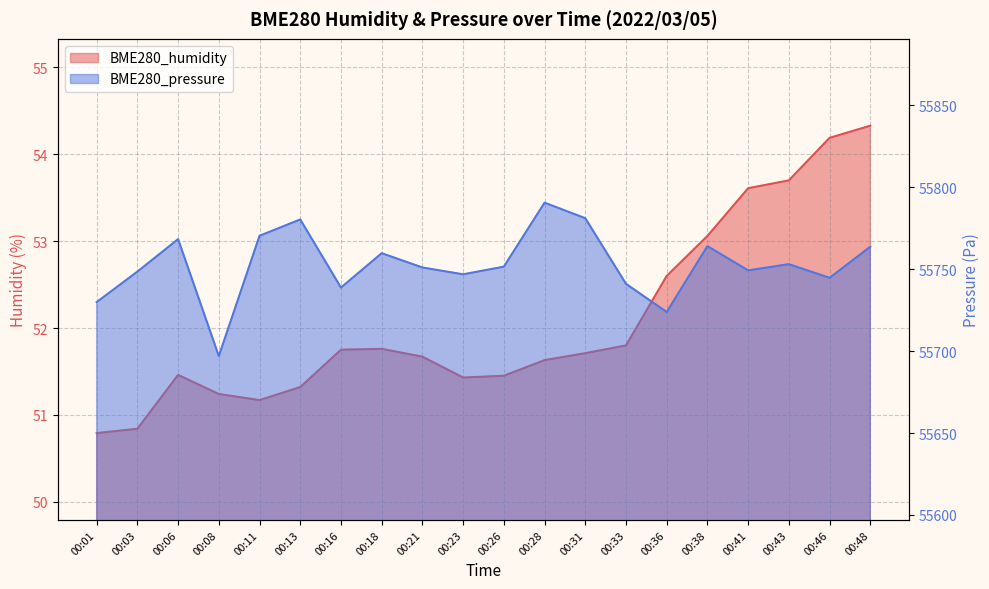

Rank the series at 00:03 from lowest to highest value.

BME280_humidity, BME280_pressure